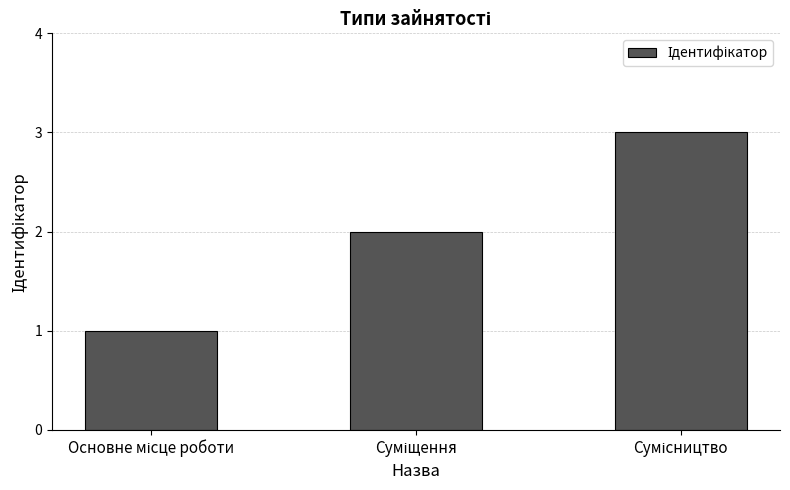

What is the sum of all values?

6